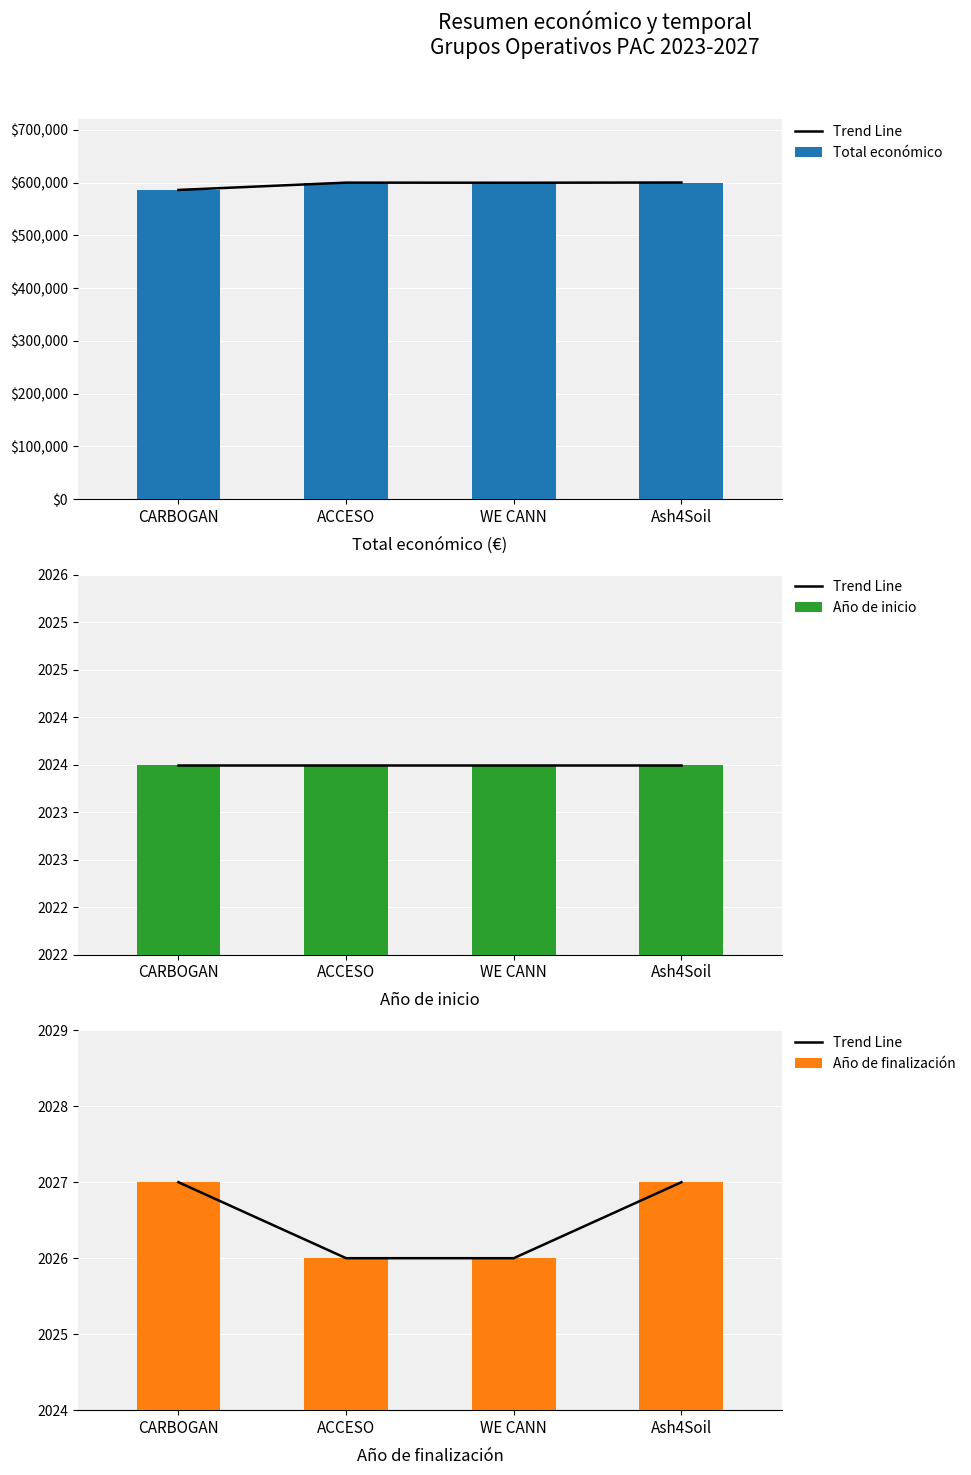

What is the sum of the Año de finalización values at ACCESO and CARBOGAN?

4053